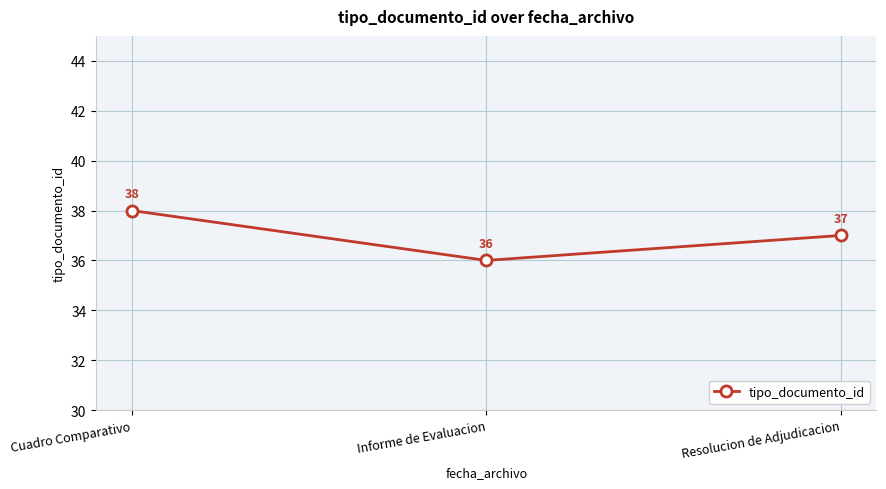

What position from the right is Informe de Evaluacion?

2